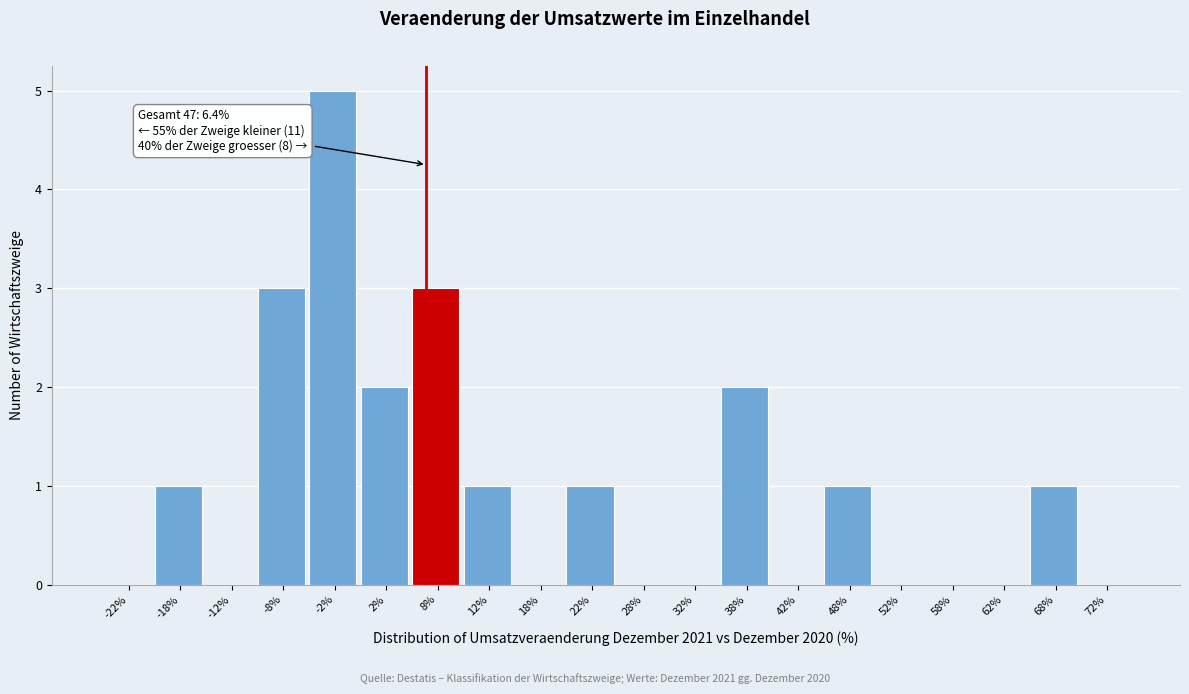

Over which range of the x-axis is the bar tallest?

-5 to 0